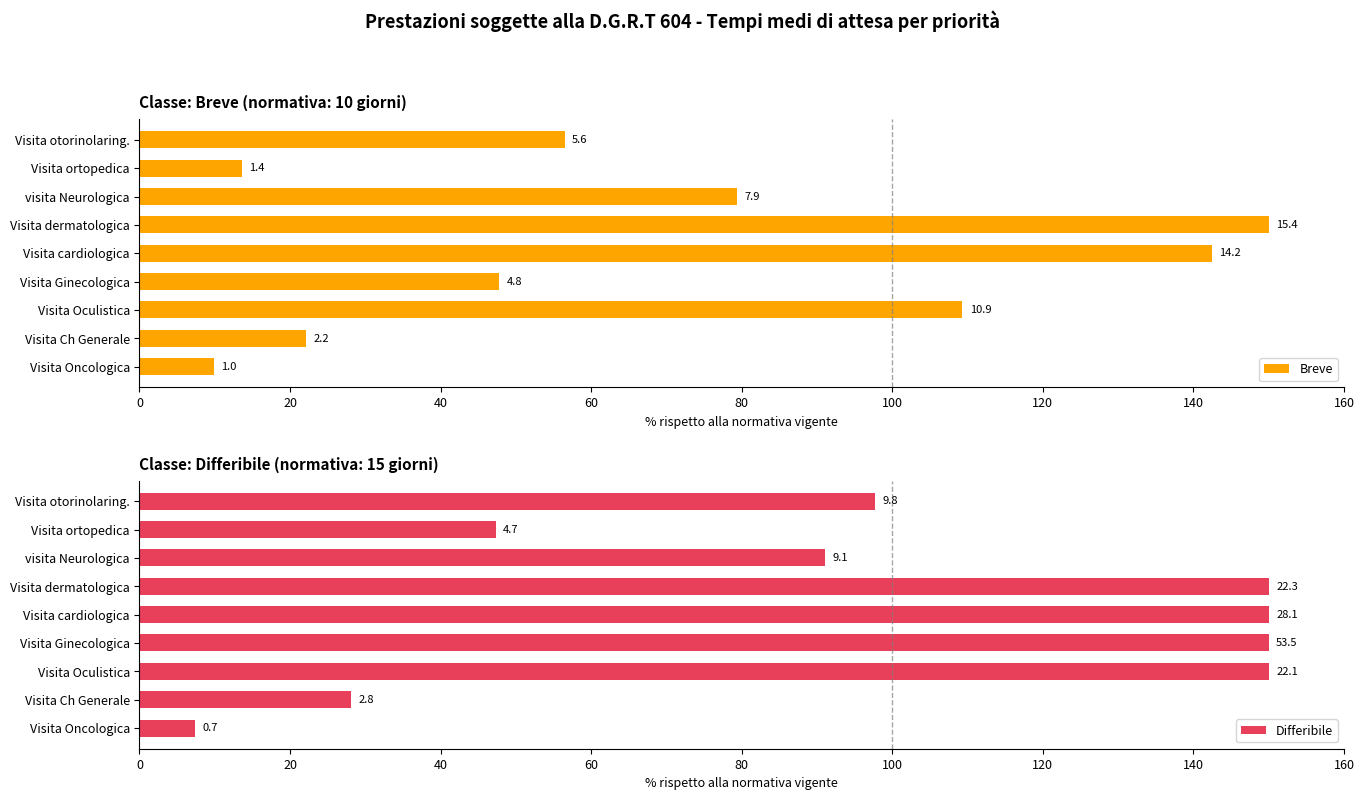

What is the maximum value for Differibile?

150.0